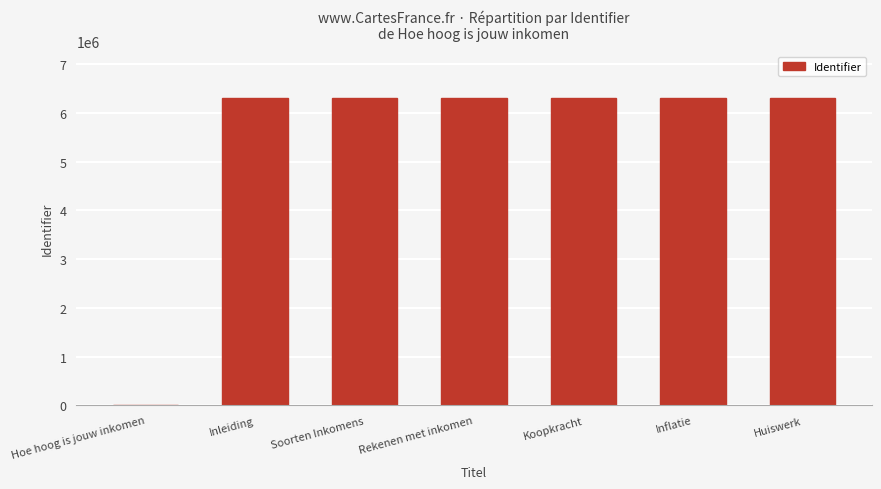

The value at Soorten Inkomens is 2321761. True or false?

False